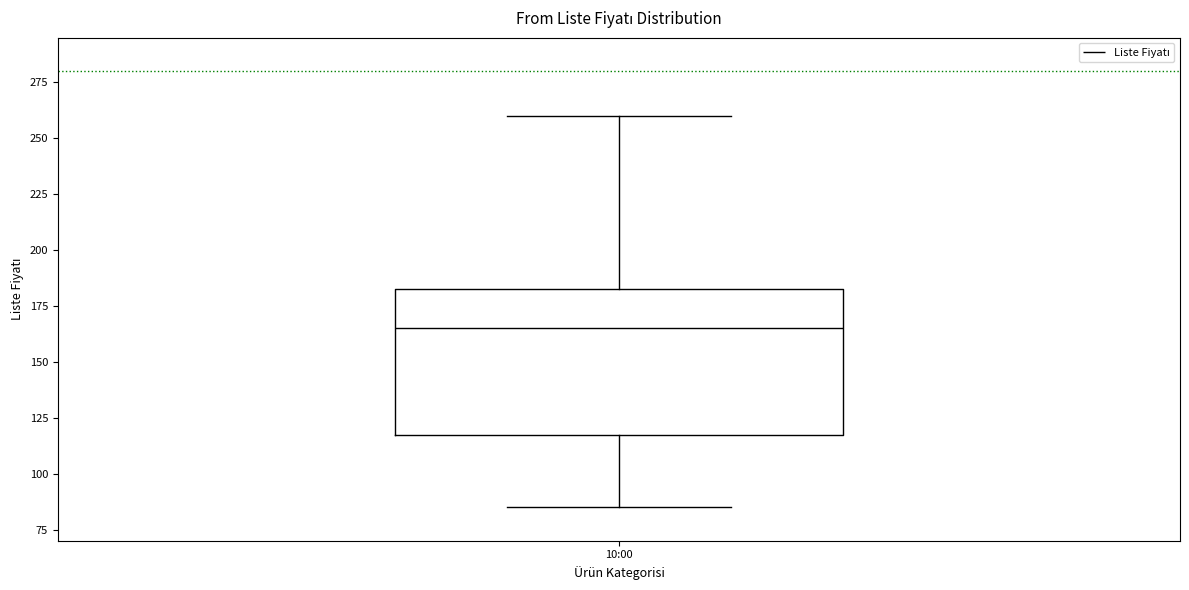

Transcribe this box plot: give where the median line is, the range the box spans, and where the two whiskers end, as read against the y-axis. The values are not printed on the chart, so give them approximately, as read against the axis.

median 165, box 120 to 185, whiskers 85 to 260